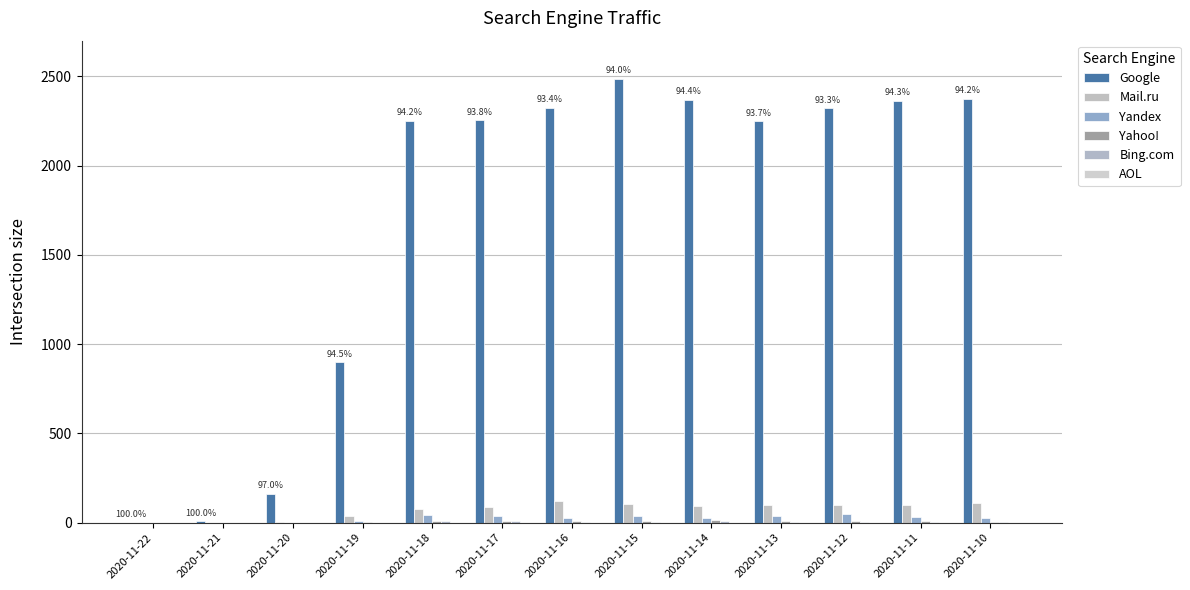

Reading left to right, list all the values displayed in this chart.

Google: 2020-11-22=1	2020-11-21=8	2020-11-20=161	2020-11-19=899	2020-11-18=2250	2020-11-17=2253	2020-11-16=2325	2020-11-15=2486	2020-11-14=2369	2020-11-13=2248	2020-11-12=2321	2020-11-11=2363	2020-11-10=2373
Mail.ru: 2020-11-22=0	2020-11-21=0	2020-11-20=5	2020-11-19=37	2020-11-18=79	2020-11-17=90	2020-11-16=121	2020-11-15=106	2020-11-14=93	2020-11-13=100	2020-11-12=102	2020-11-11=97	2020-11-10=109
Yandex: 2020-11-22=0	2020-11-21=0	2020-11-20=0	2020-11-19=11	2020-11-18=41	2020-11-17=40	2020-11-16=27	2020-11-15=38	2020-11-14=28	2020-11-13=37	2020-11-12=49	2020-11-11=34	2020-11-10=29
Yahoo!: 2020-11-22=0	2020-11-21=0	2020-11-20=0	2020-11-19=3	2020-11-18=10	2020-11-17=12	2020-11-16=9	2020-11-15=9	2020-11-14=13	2020-11-13=7	2020-11-12=9	2020-11-11=7	2020-11-10=3
Bing.com: 2020-11-22=0	2020-11-21=0	2020-11-20=0	2020-11-19=1	2020-11-18=8	2020-11-17=8	2020-11-16=6	2020-11-15=5	2020-11-14=7	2020-11-13=6	2020-11-12=6	2020-11-11=5	2020-11-10=5
AOL: 2020-11-22=0	2020-11-21=0	2020-11-20=0	2020-11-19=0	2020-11-18=0	2020-11-17=0	2020-11-16=0	2020-11-15=0	2020-11-14=0	2020-11-13=0	2020-11-12=0	2020-11-11=0	2020-11-10=0